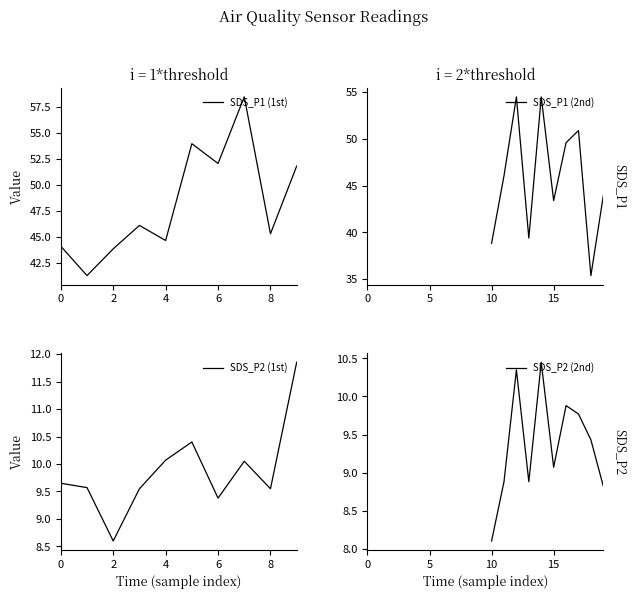

How many lines are shown in the chart?

4